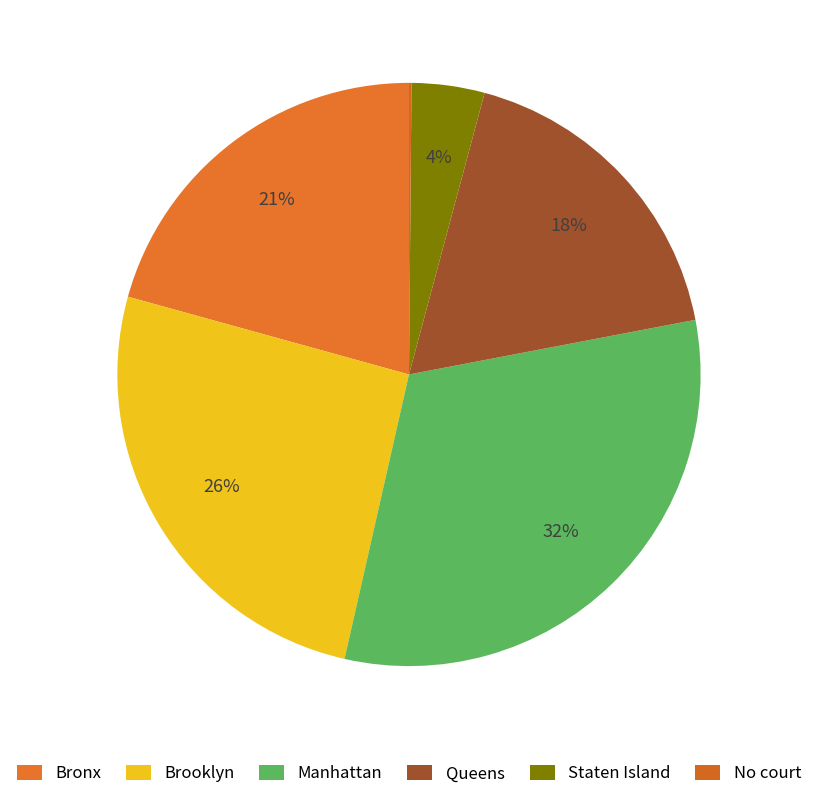

Rank the categories by value from lowest to highest.

No court, Staten Island, Queens, Bronx, Brooklyn, Manhattan